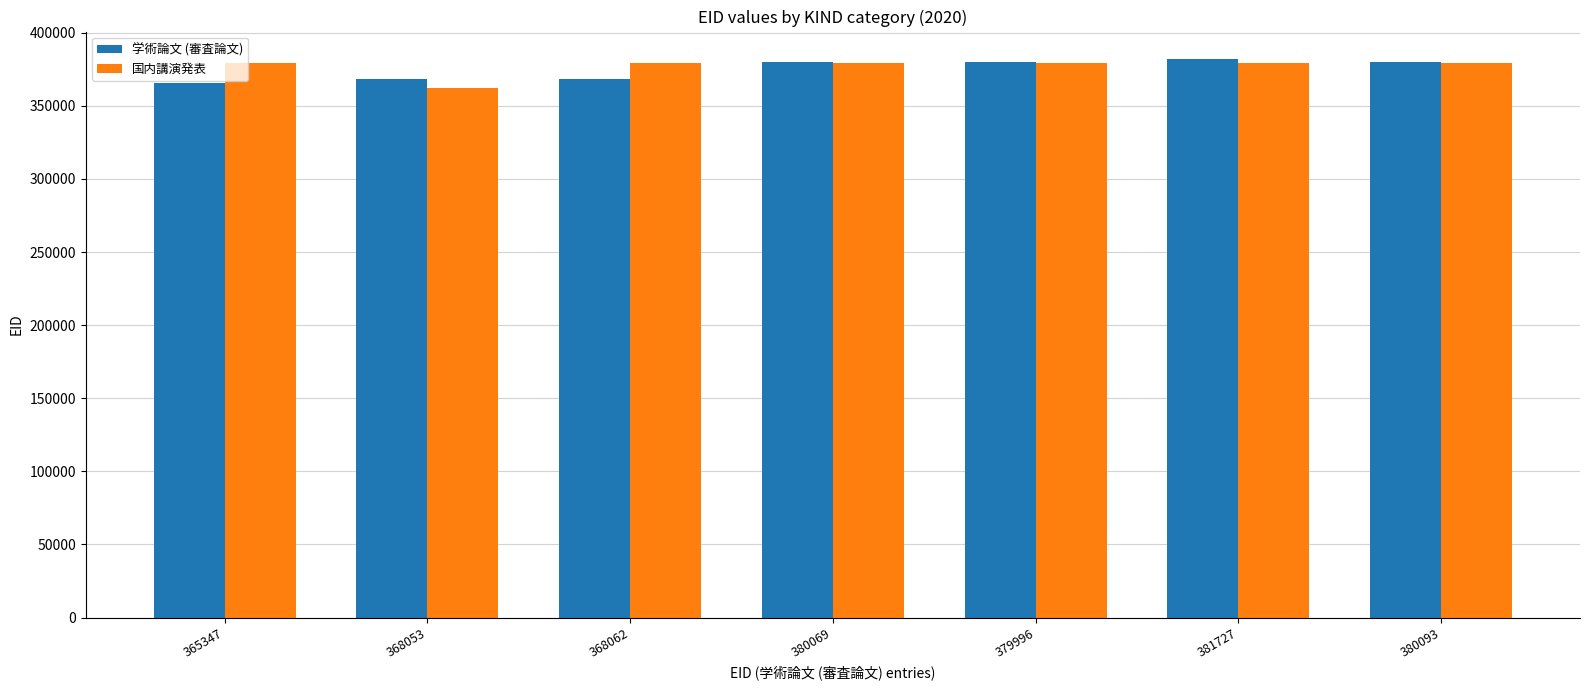

What position from the left is 368062?

3